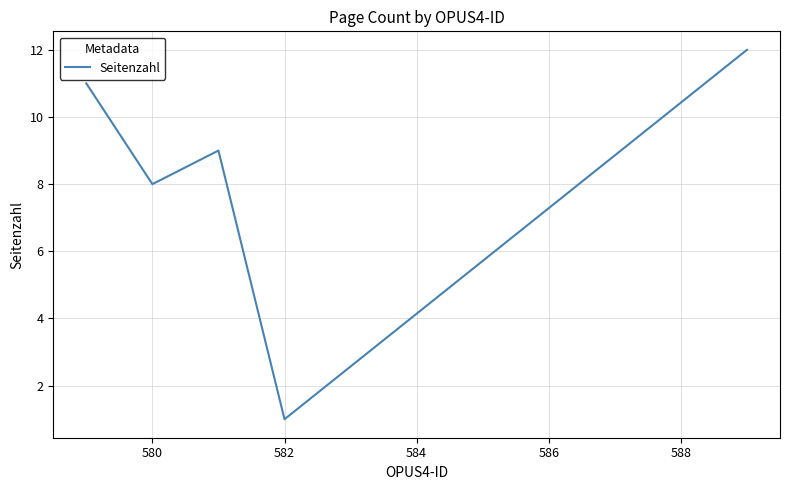

What is the maximum value shown in the chart?

12